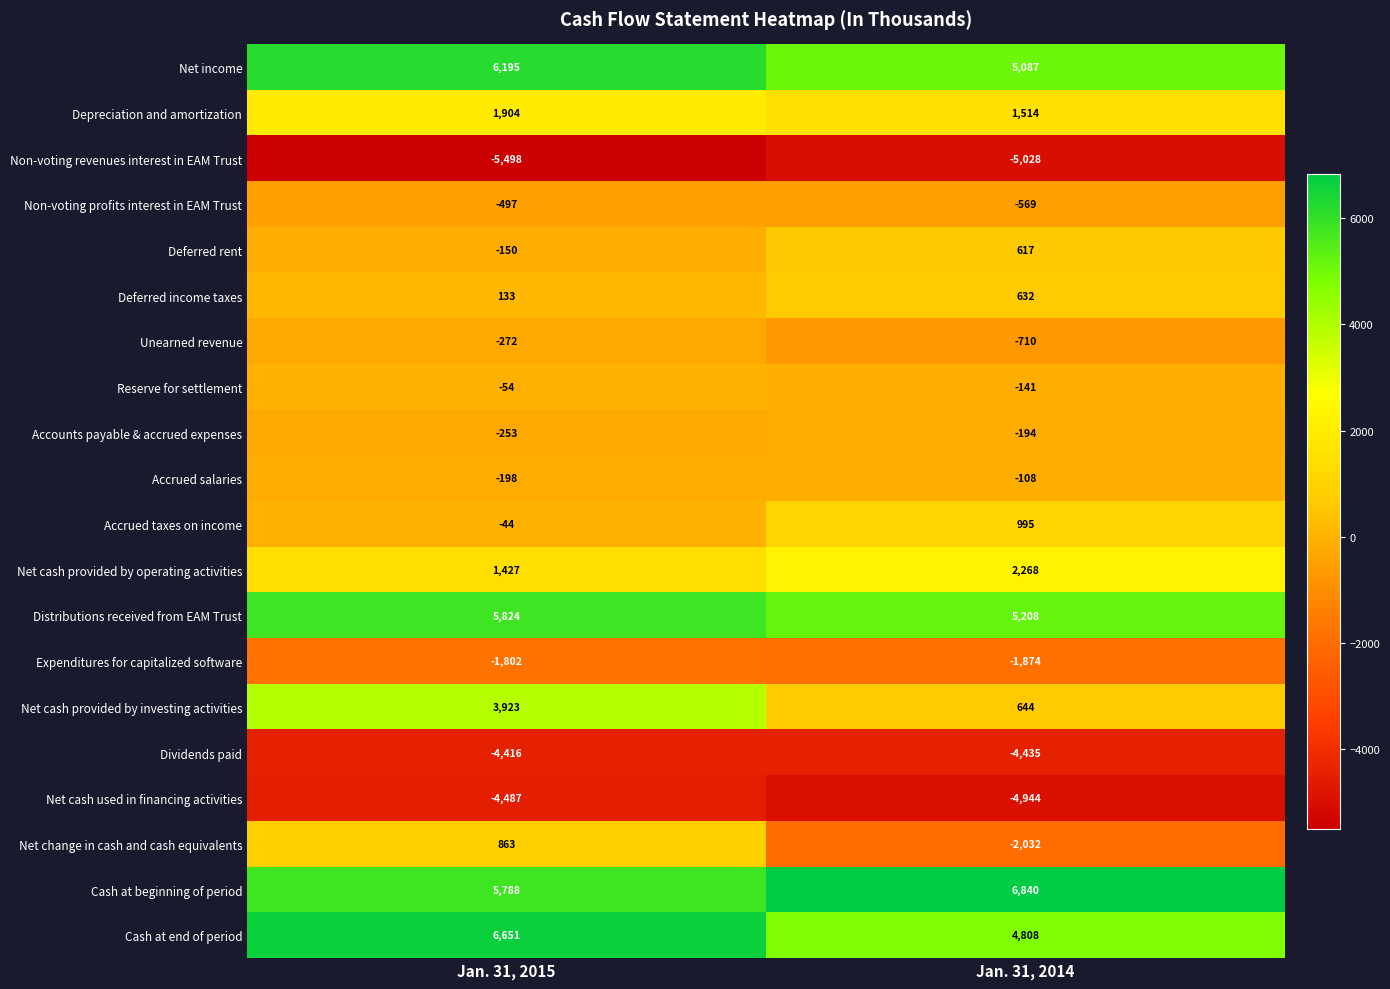

At which category is the sum across all series the highest?

Jan. 31, 2015